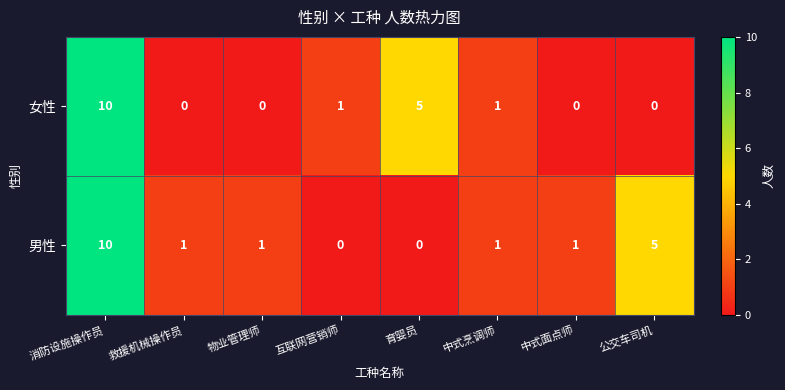

What is the maximum value shown in the chart?

10